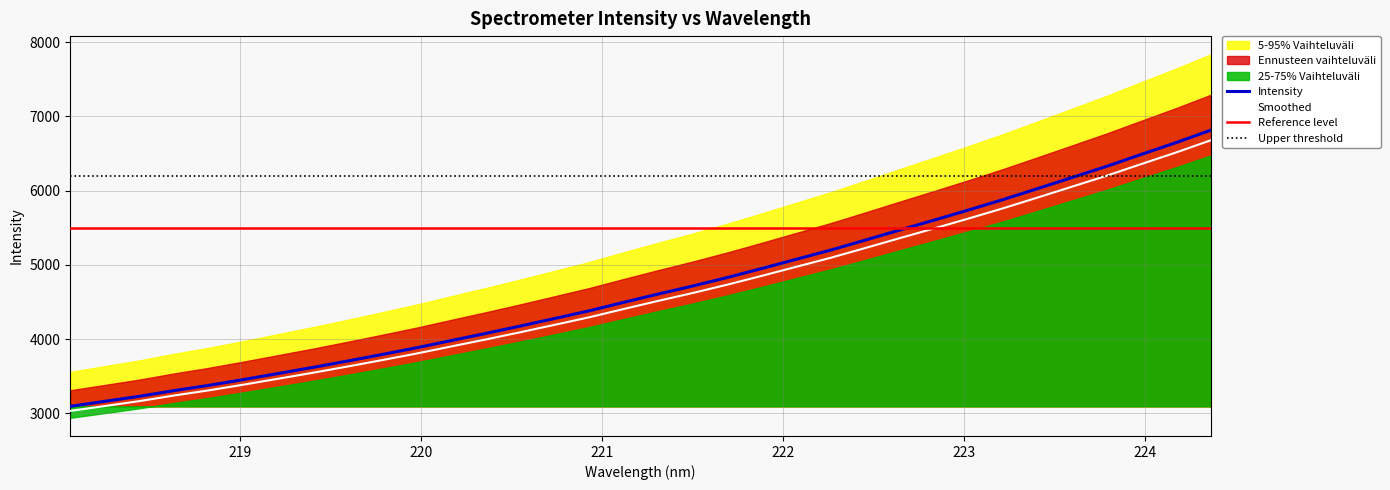

How many values are below 4607?

17